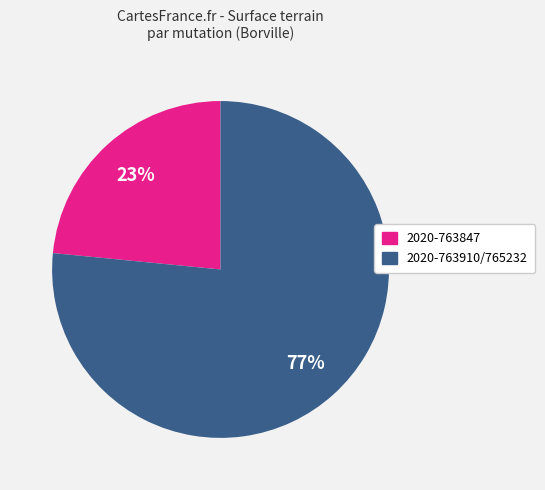

How many segments does this pie chart have?

2